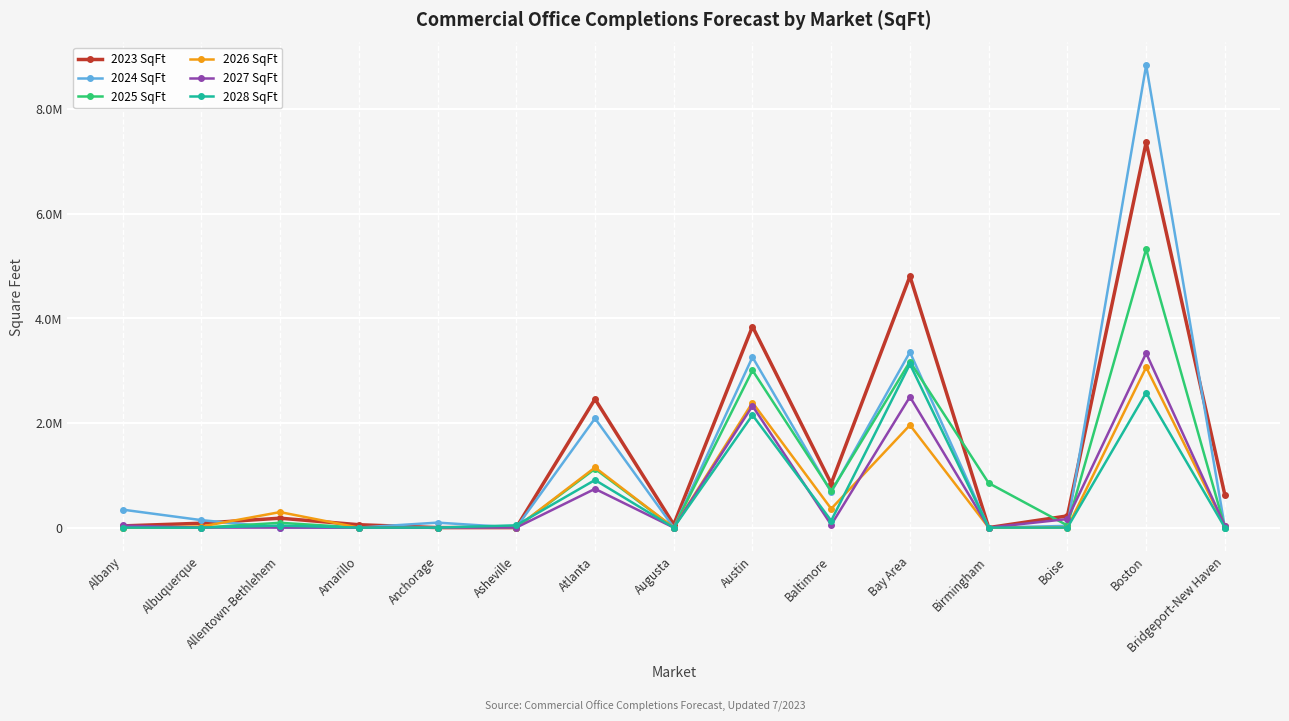

Is this an area chart (filled region under the line)?

No